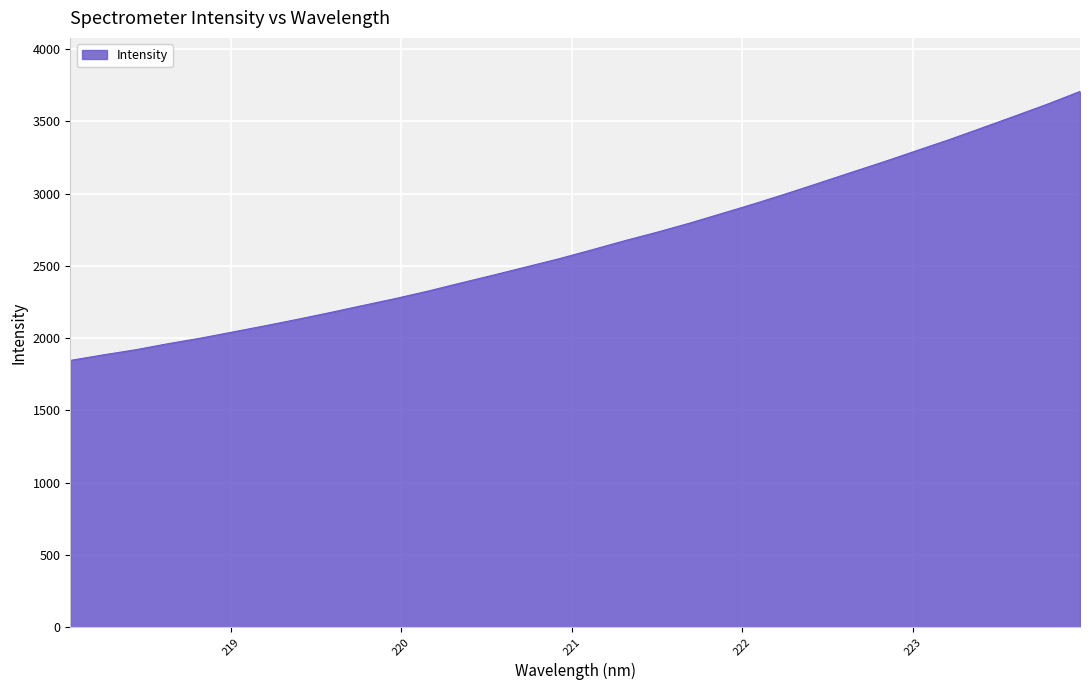

Reading right to left, extract all data points from this chart.

3706.0	3618.6	3536.0	3455.0	3374.4	3298.3	3221.8	3148.3	3074.1	3000.7	2929.7	2862.1	2794.9	2732.0	2672.9	2610.3	2549.0	2493.0	2436.7	2382.1	2326.5	2274.8	2226.7	2178.0	2131.1	2086.2	2042.8	1999.7	1961.1	1919.0	1883.3	1845.4